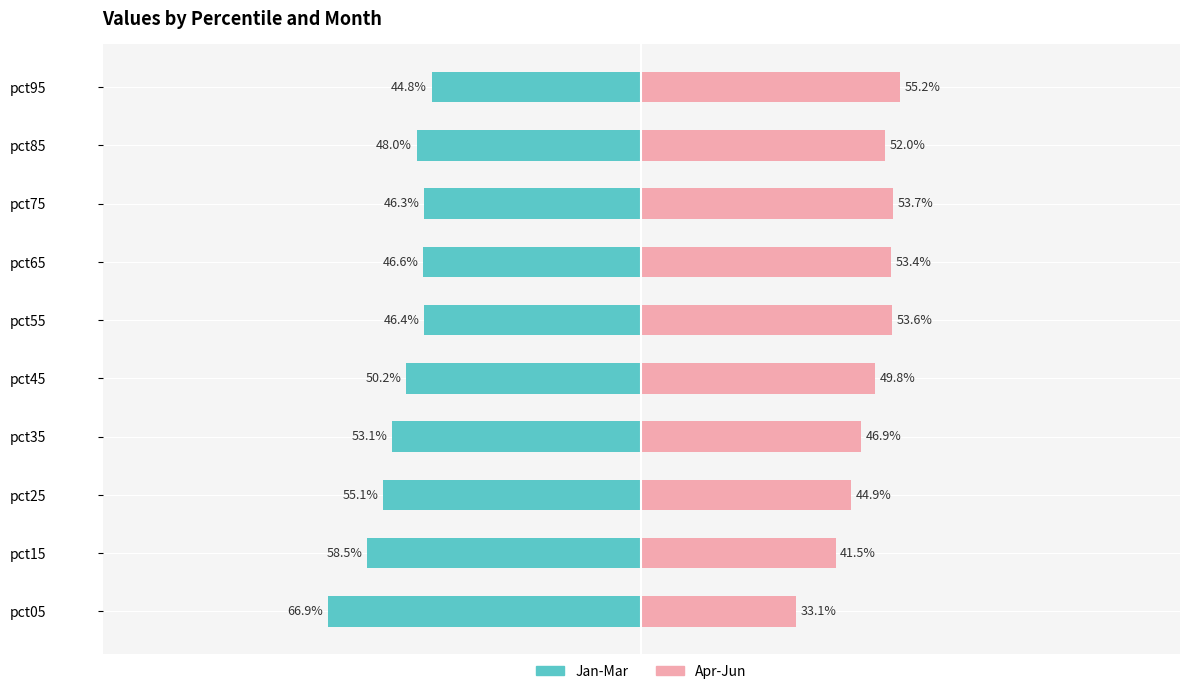

Is it true that Apr-Jun equals 53.6 at pct55?

True